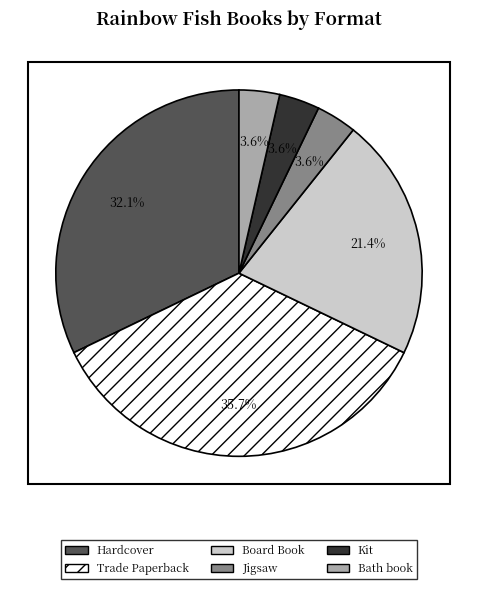

Which category has the biggest portion of the pie?

Trade Paperback